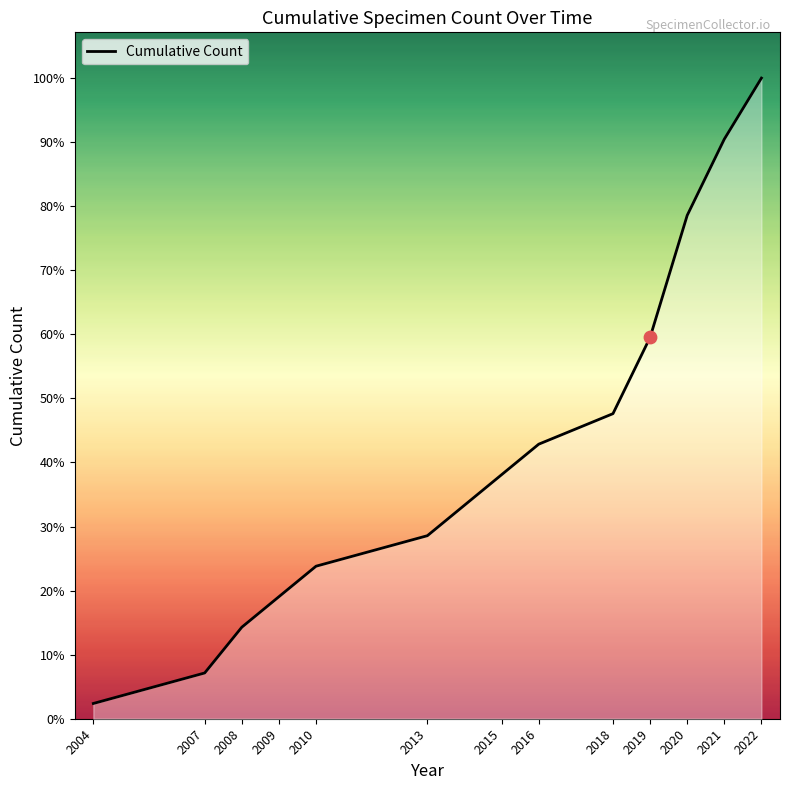

Does the chart have visible grid lines?

No